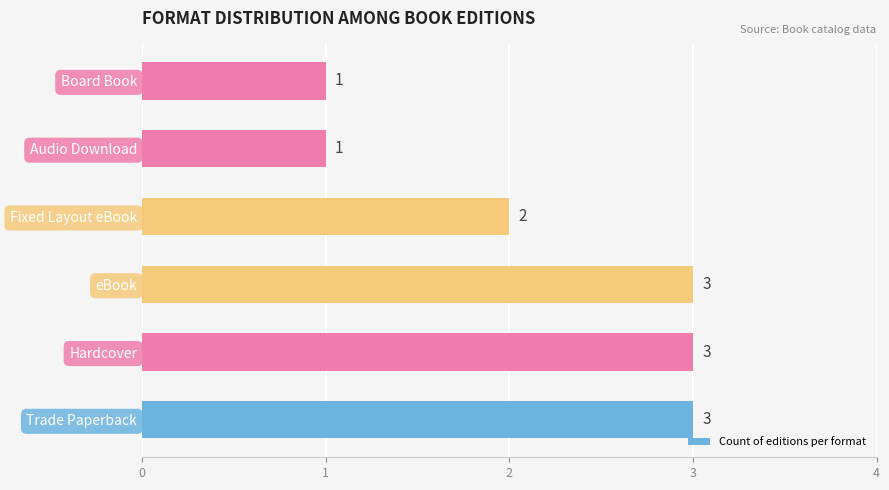

What is the maximum value shown in the chart?

3